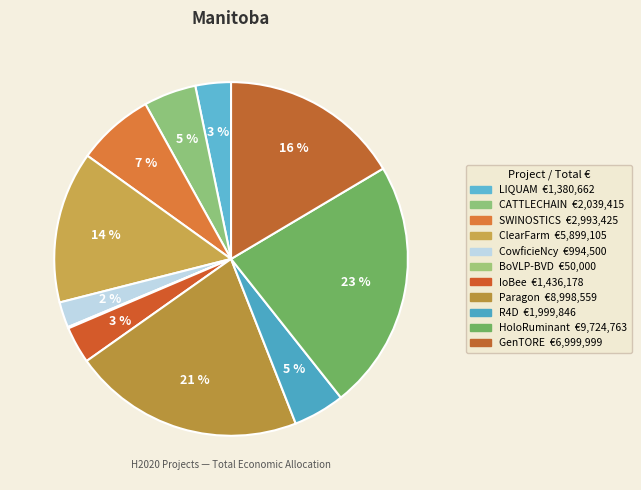

Rank the categories by value from highest to lowest.

HoloRuminant, Paragon, GenTORE, ClearFarm, SWINOSTICS, CATTLECHAIN 4.0, R4D, IoBee, LIQUAM, CowficieNcy, BoVLP-BVD